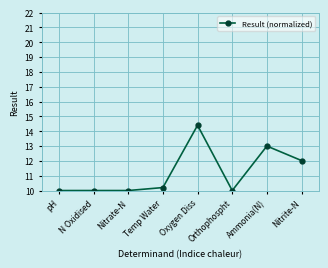

Between Nitrite-N and pH, which is larger?

Nitrite-N